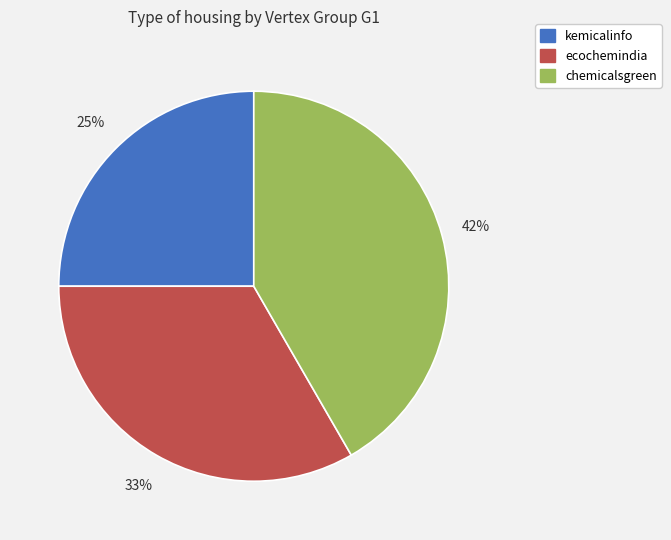

Is there a majority slice in this chart?

No